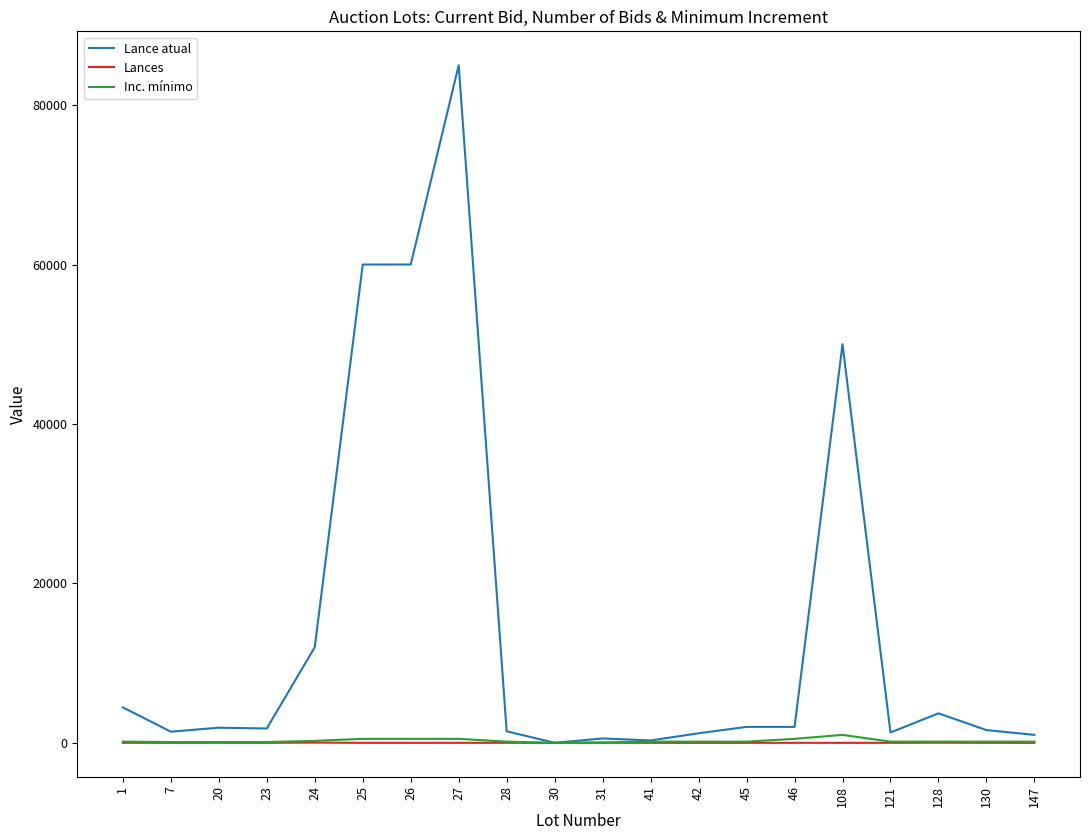

Which series has the largest range (max minus min)?

Lance atual